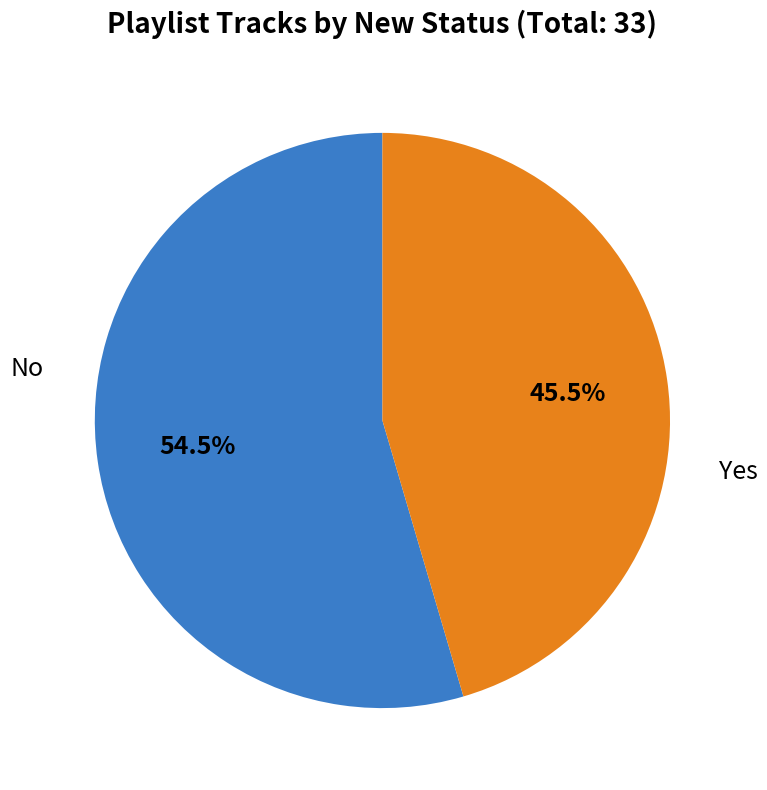

Is there any slice that represents more than half of the pie?

Yes